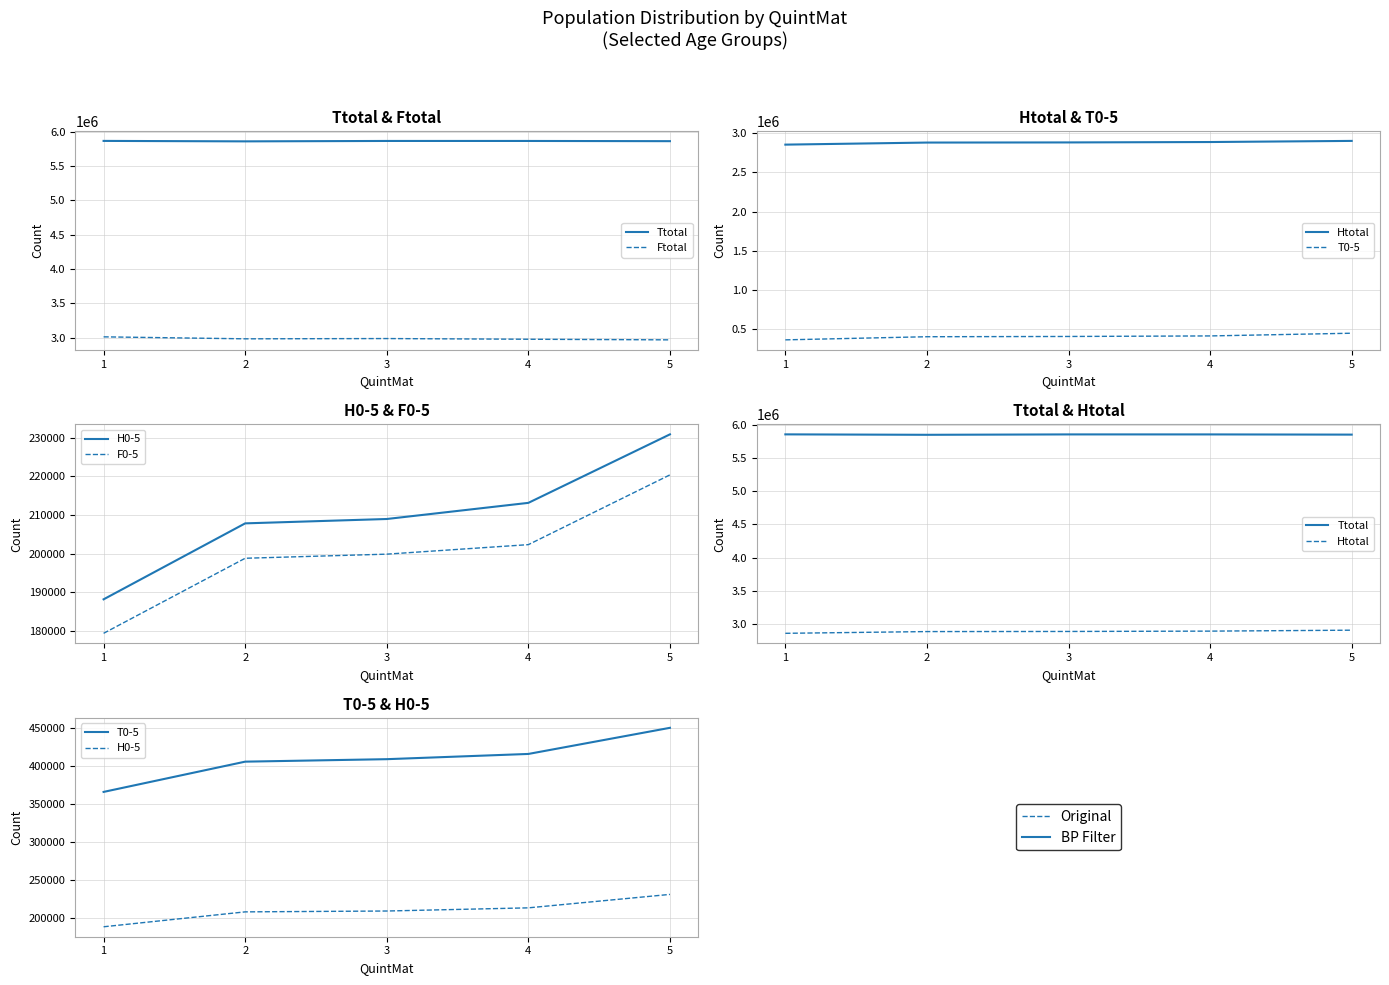

Rank the series at 2 from highest to lowest value.

Ttotal, Ftotal, Htotal, T0-5, H0-5, F0-5